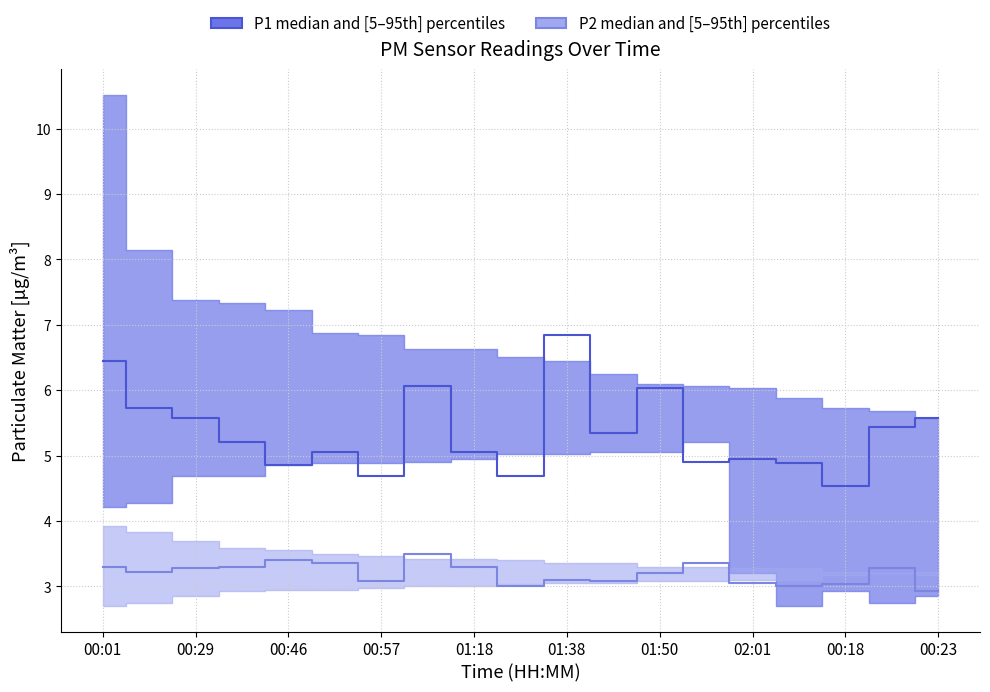

What is the label of the 18th point from the left?

00:21